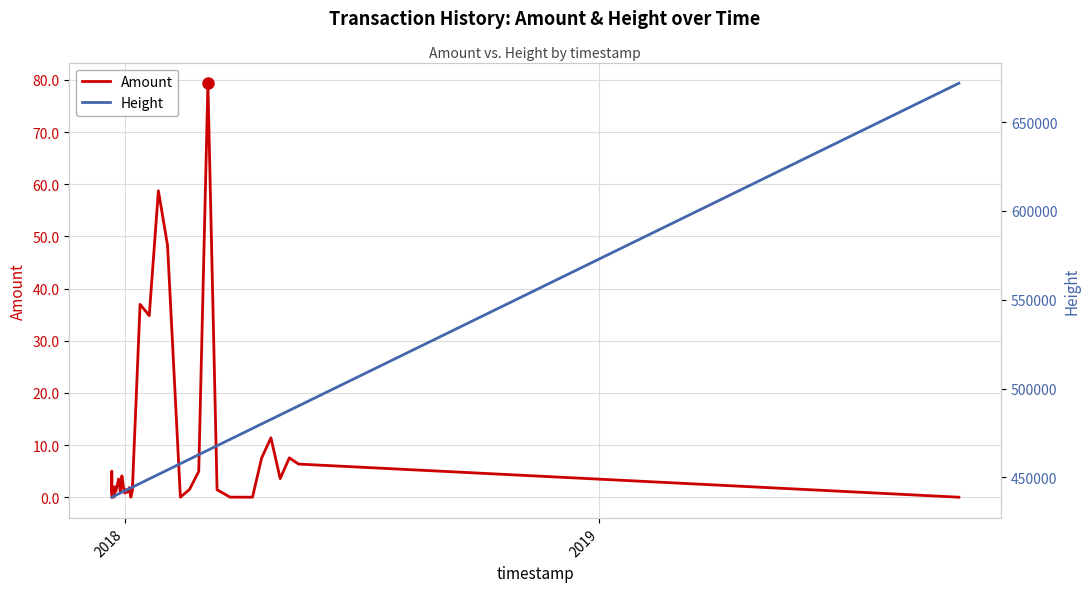

Rank the series by their maximum value, from lowest to highest.

Amount, Height